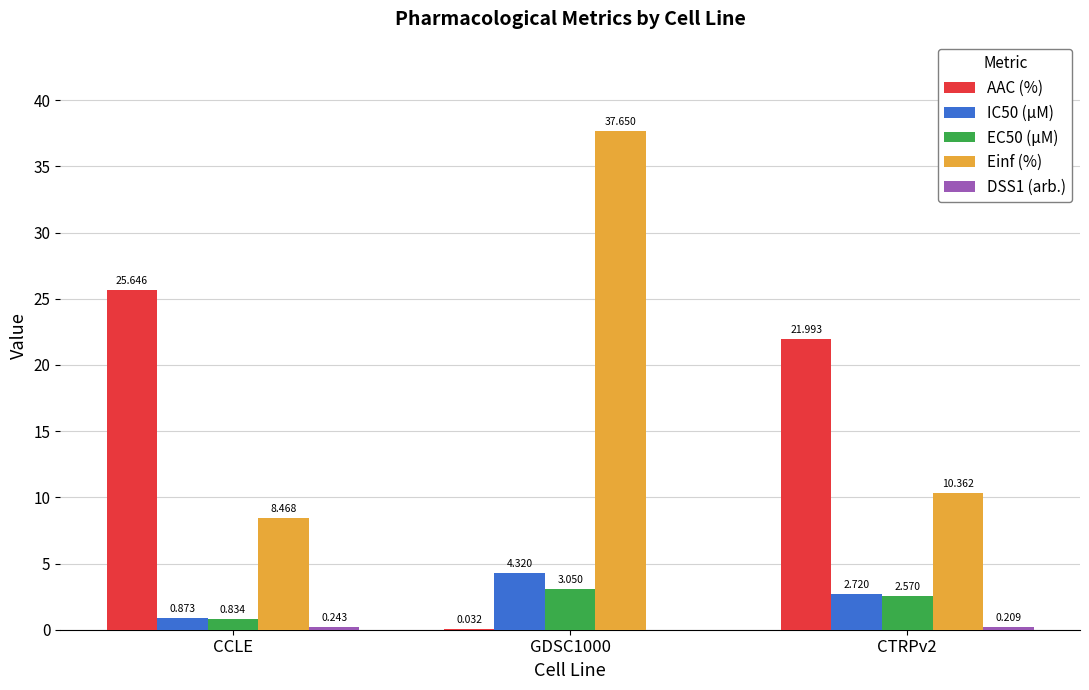

Which series has the largest total across all categories?

Einf (%)